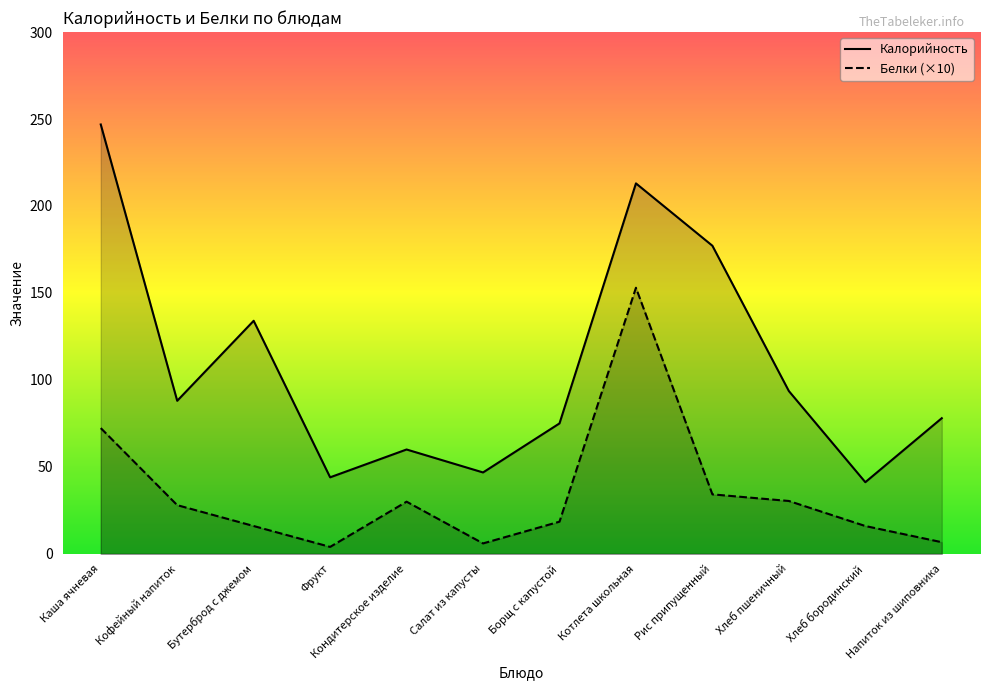

At which category is the sum across all series the highest?

Котлета школьная